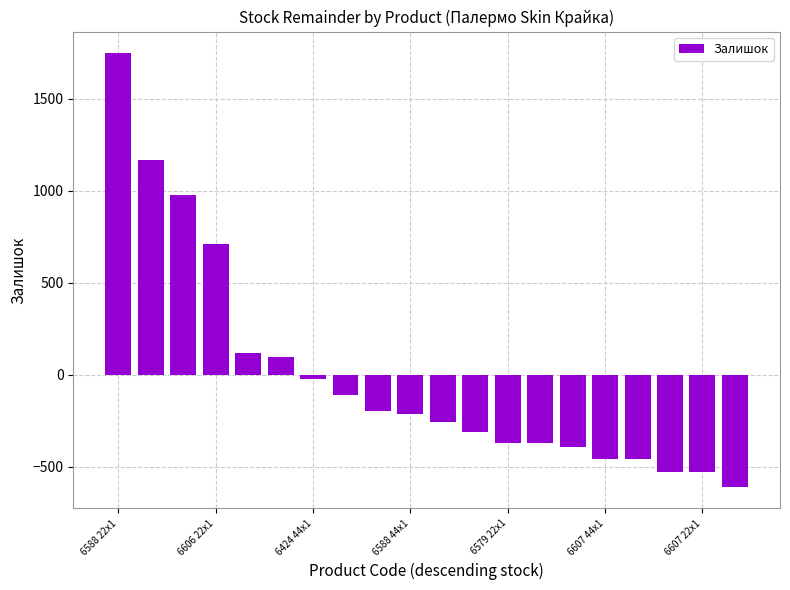

How many data points does each series have?

20